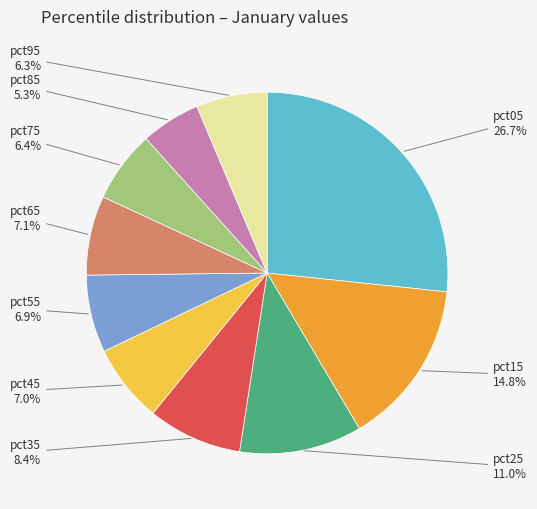

Does any single category account for the majority?

No